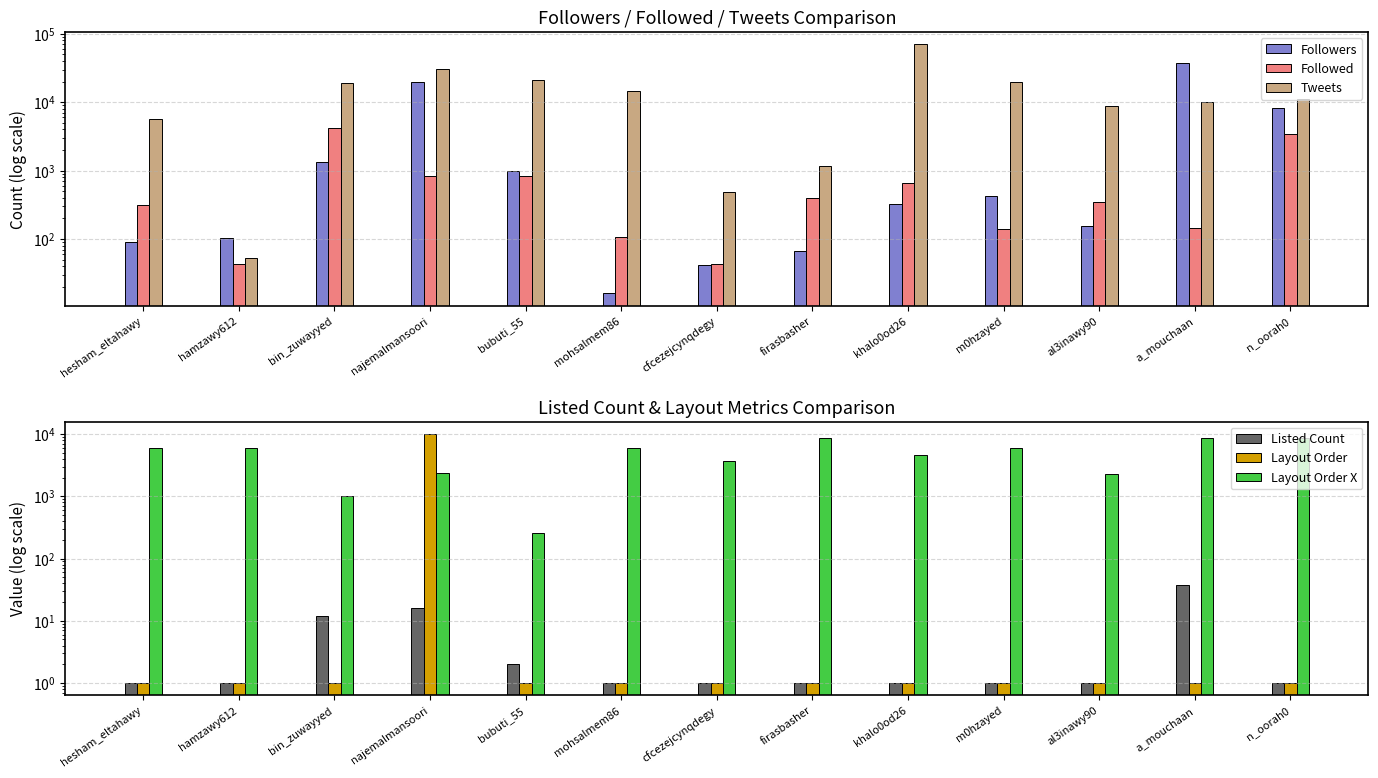

Where is Layout Order nearest to the value 5000?

hesham_eltahawy